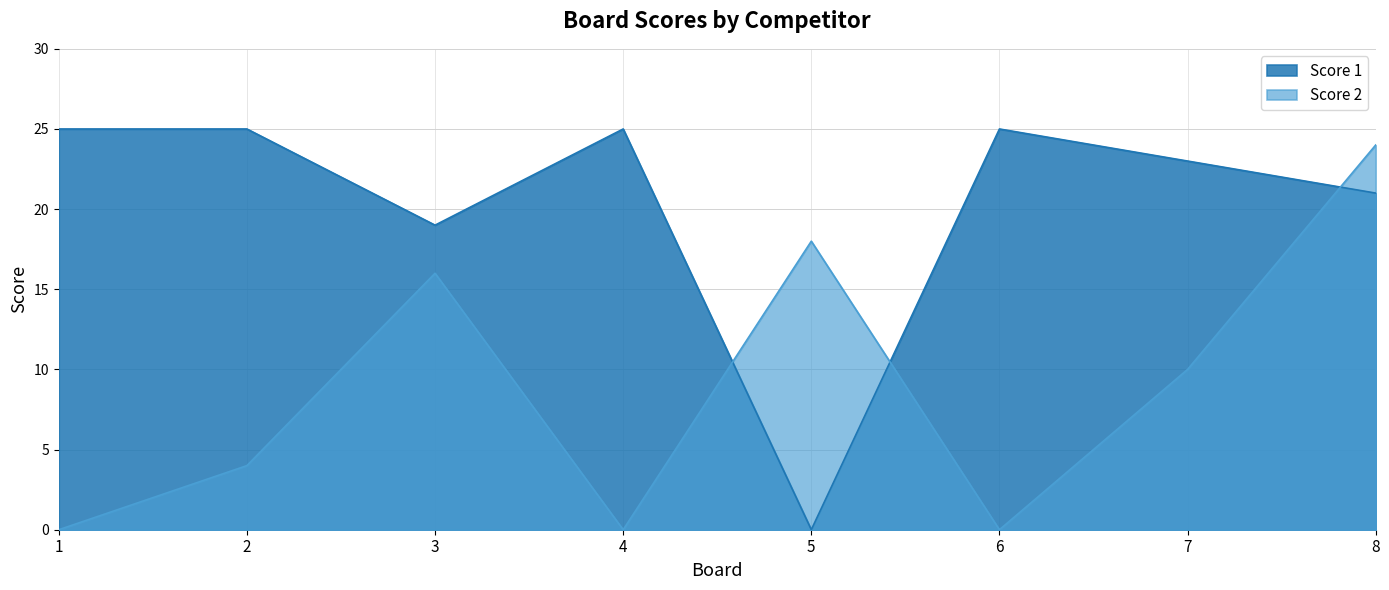

At which label does Score 2 first exceed 10?

3